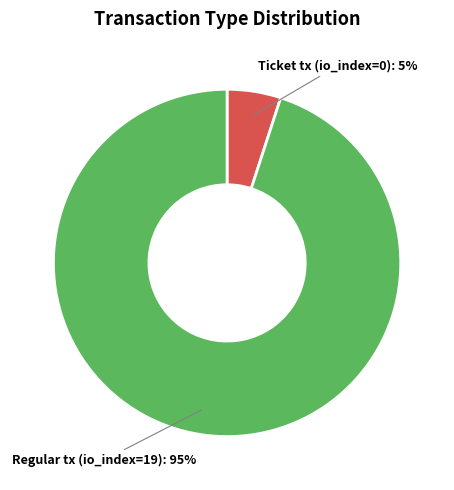

Between Ticket tx (io_index=0) and Regular tx (io_index=19), which is larger?

Regular tx (io_index=19)